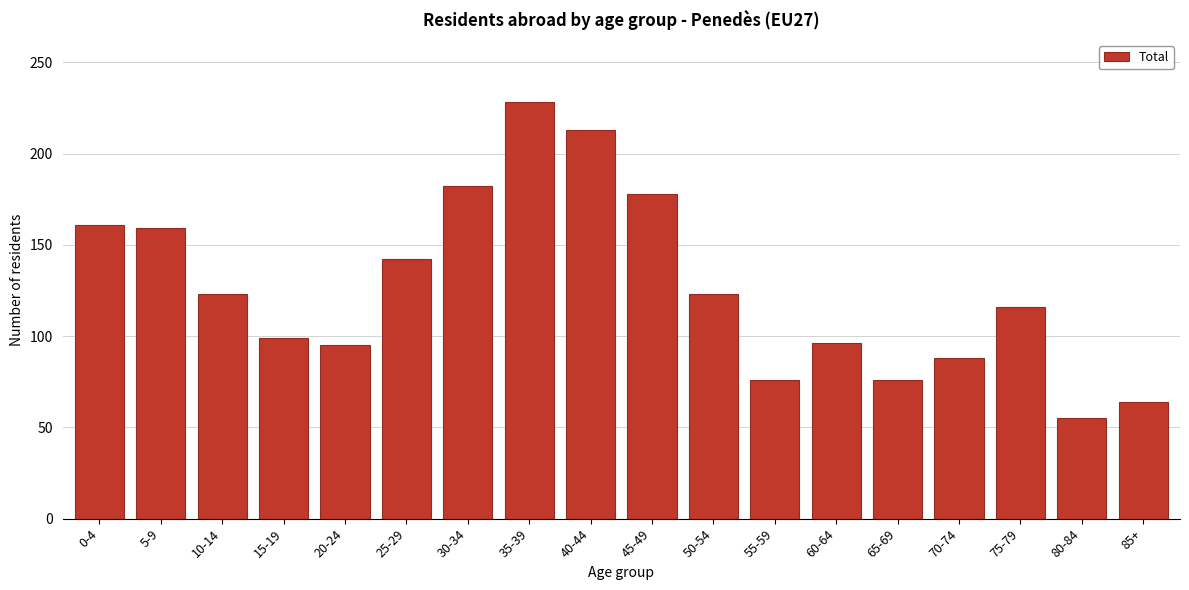

At which category does the chart reach its minimum across all series?

80-84